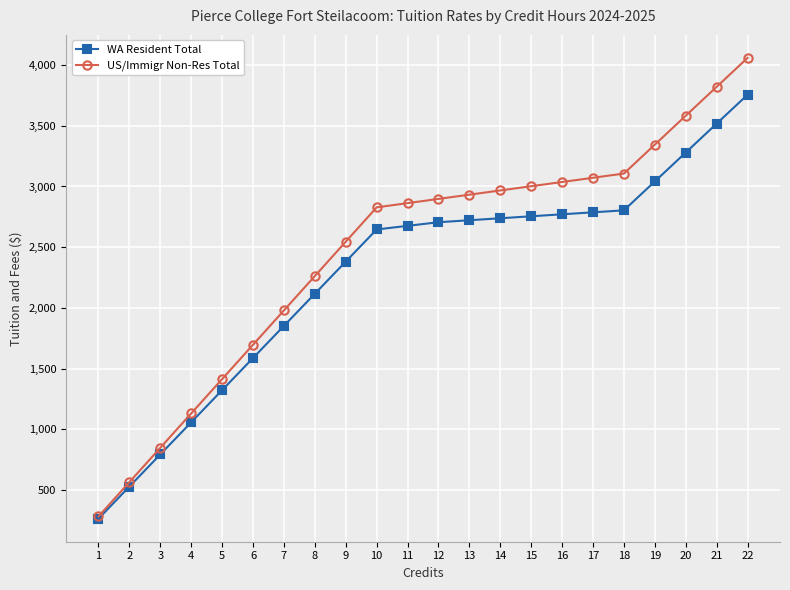

List the series in order of their overall mean, highest first.

US/Immigr Non-Res Total, WA Resident Total